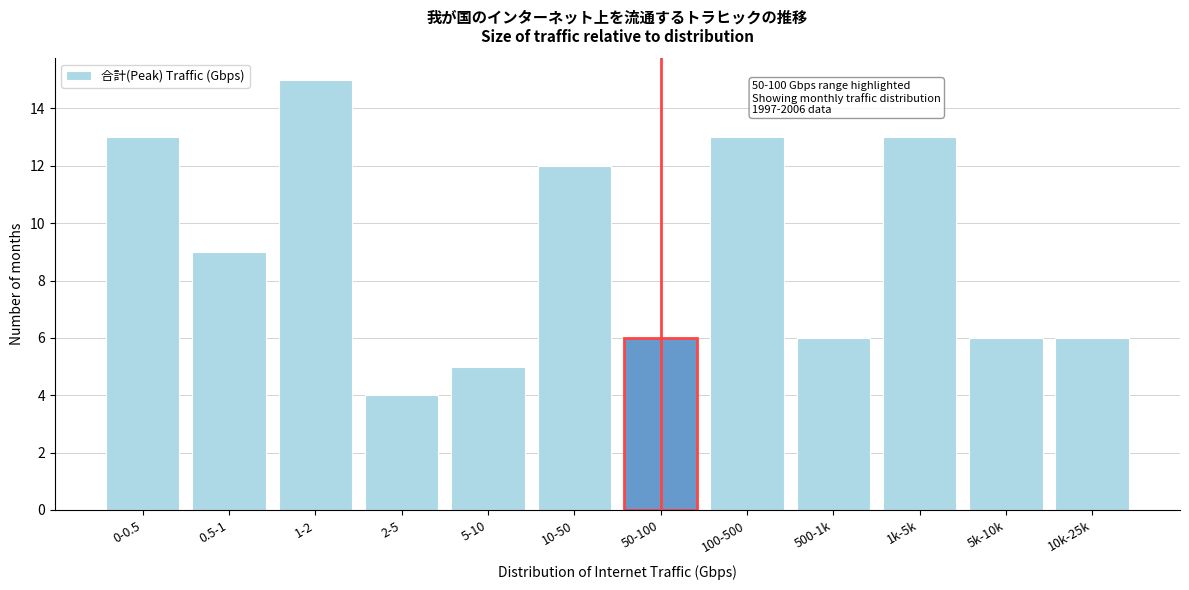

Reading left to right, list all the values displayed in this chart.

0-0.5=13	0.5-1=9	1-2=15	2-5=4	5-10=5	10-50=12	50-100=6	100-500=13	500-1k=6	1k-5k=13	5k-10k=6	10k-25k=6